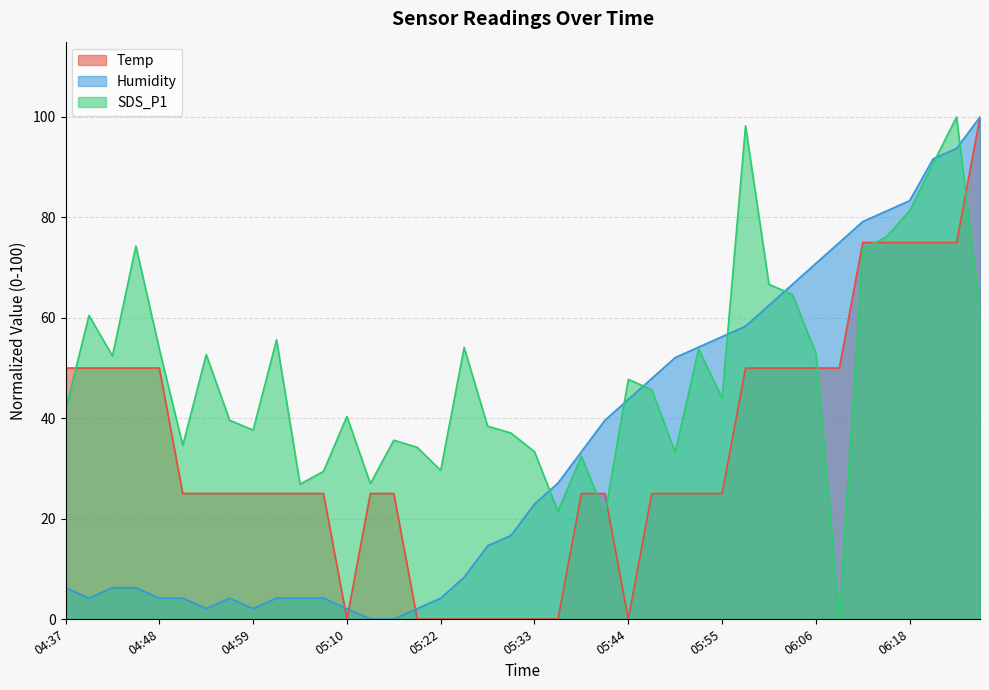

Which category has the lowest value across all series?

05:10